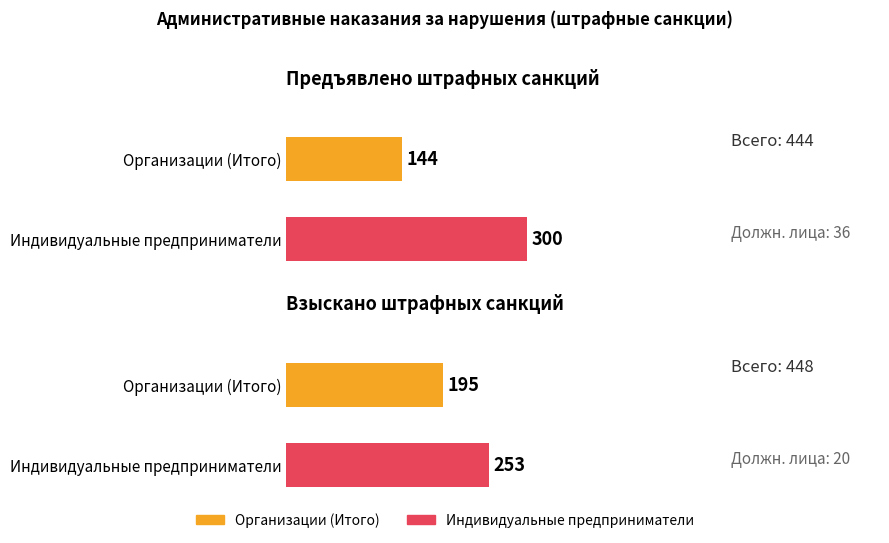

What is the sum of all Должностные лица values?

56